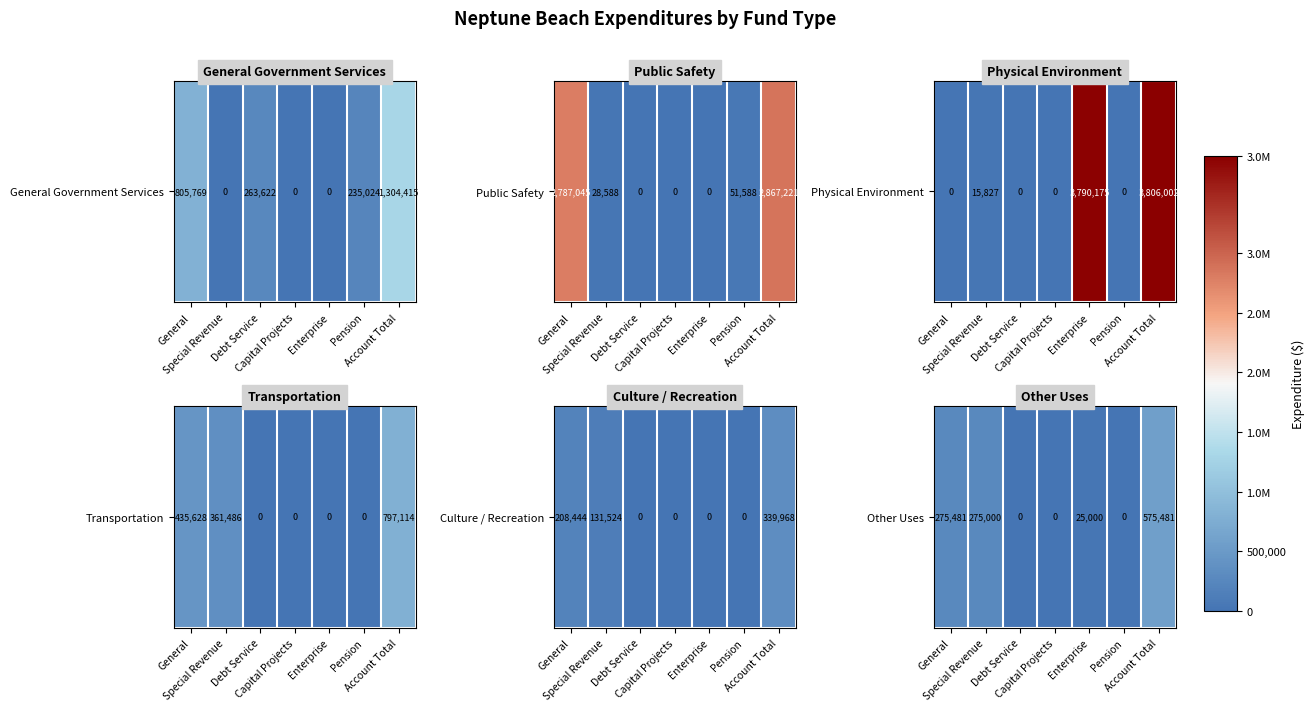

What is the change in value from General to Account Total?

+300000